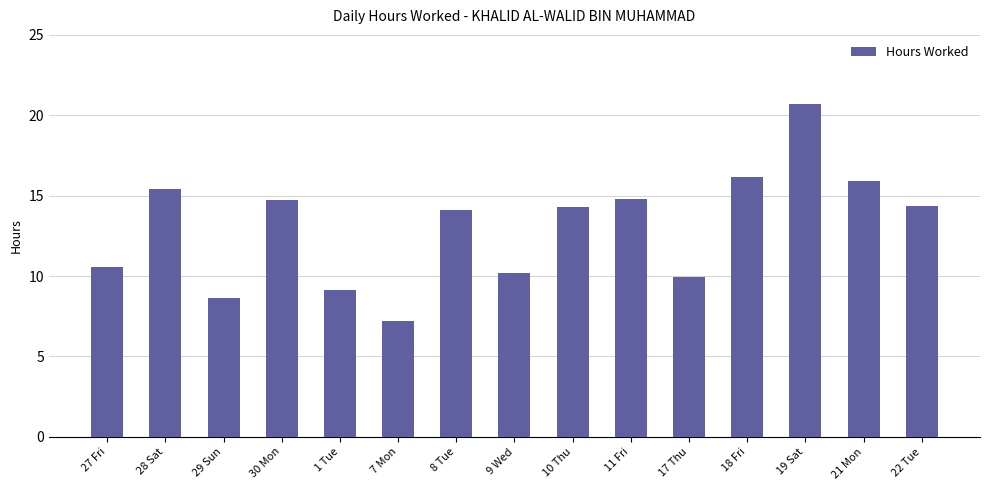

How many data points does each series have?

15